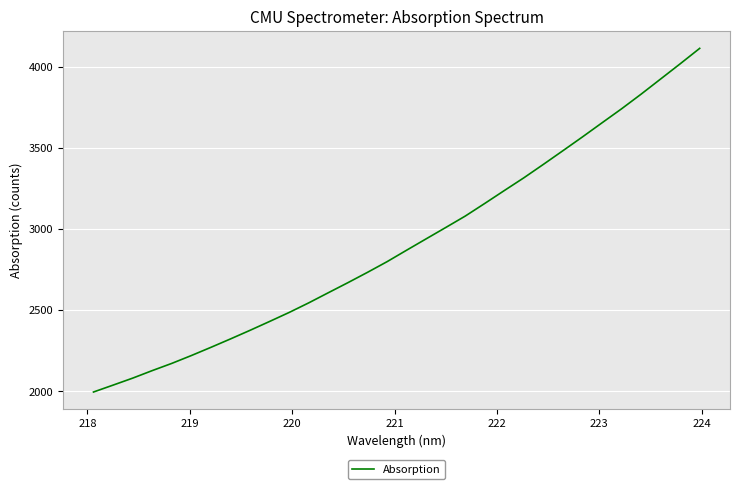

What is the difference between the maximum and minimum values?

2116.8